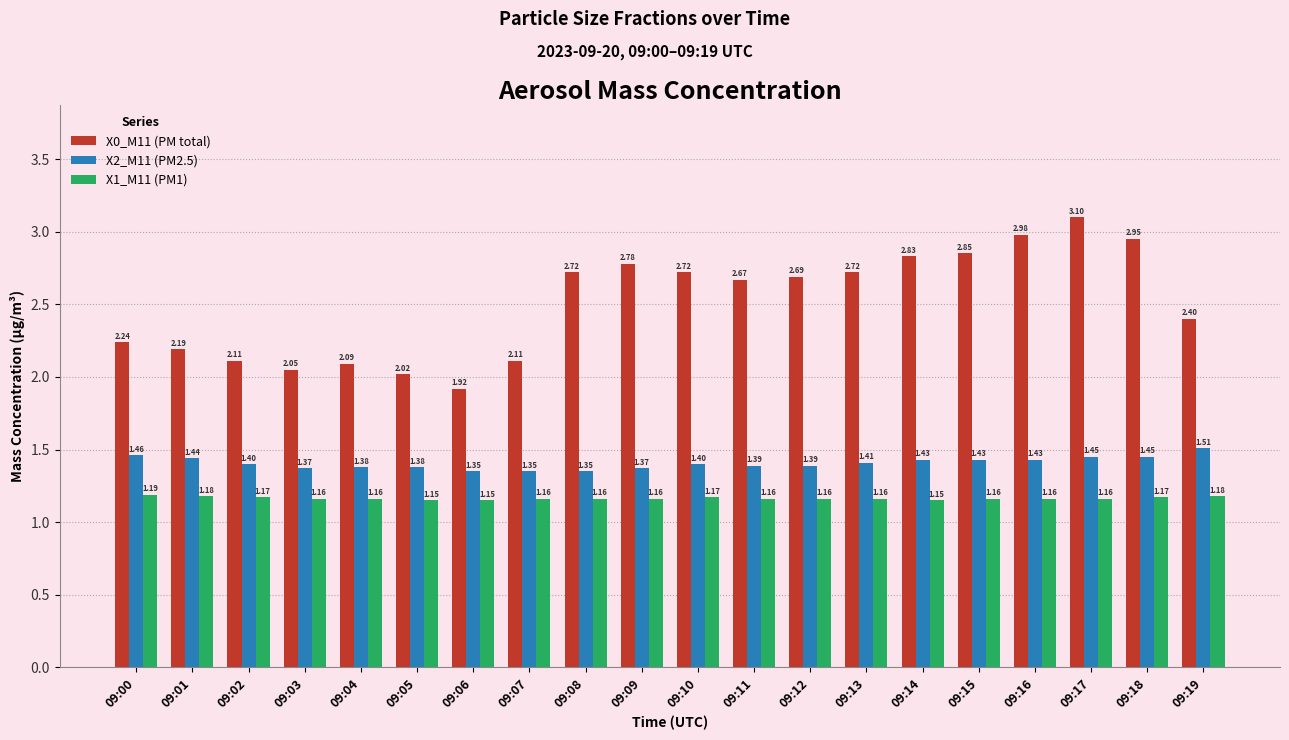

True or false: X1_M11 (PM1) has a value of 0.7 at 09:12.

False